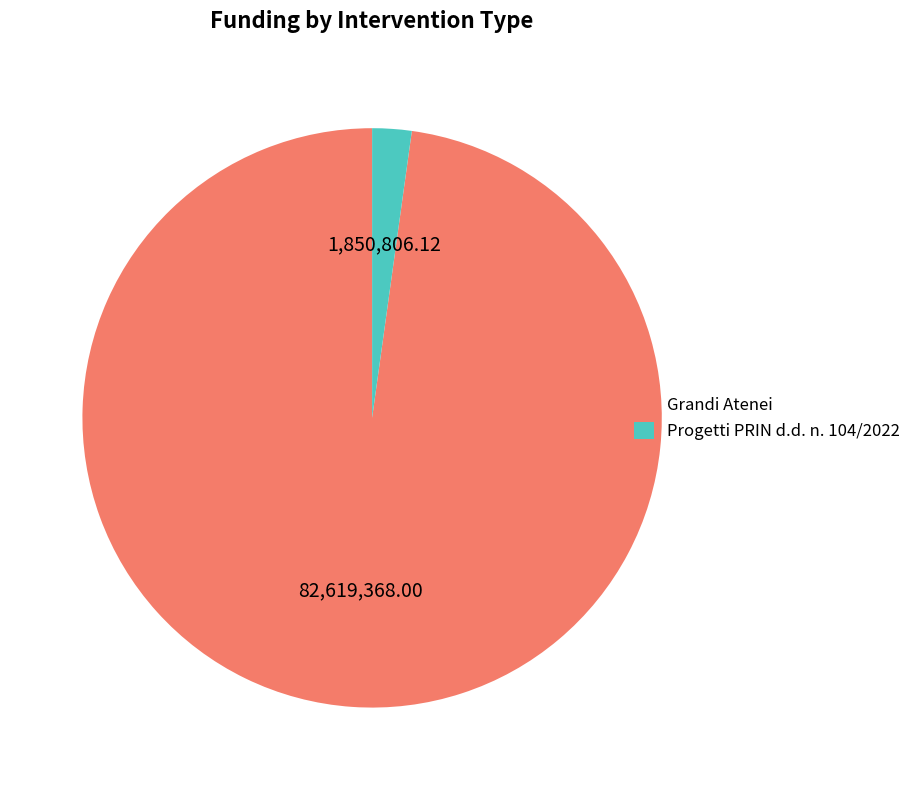

What is the largest slice in the pie chart?

Grandi Atenei